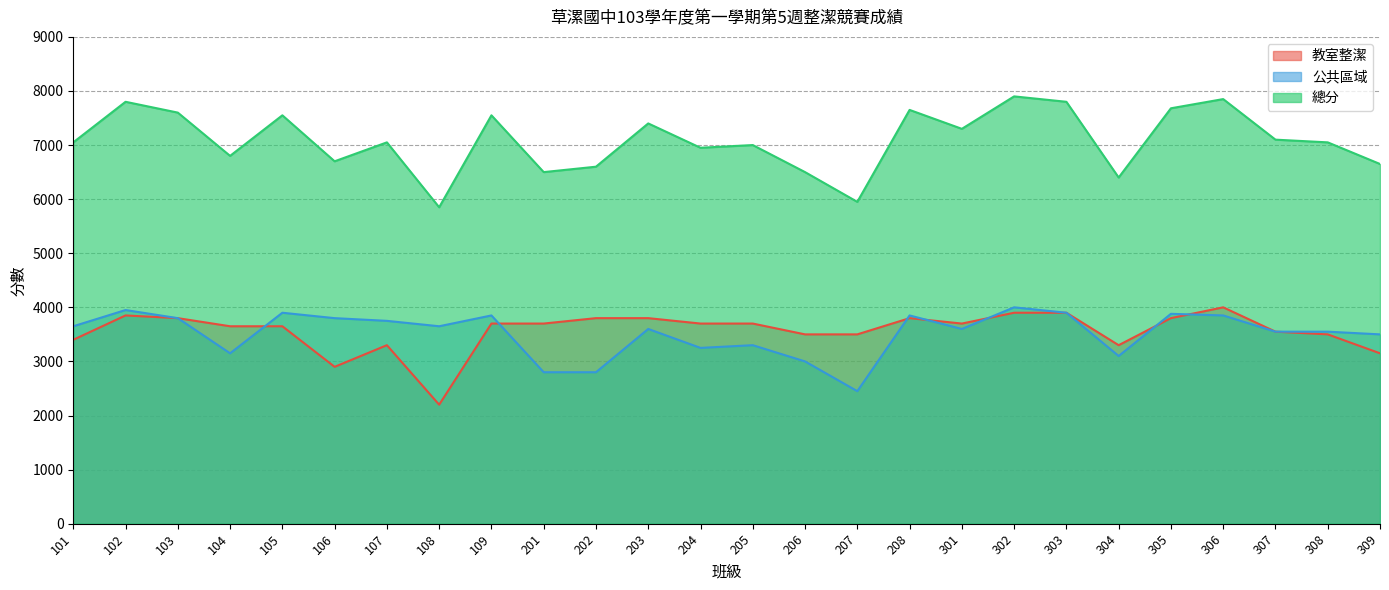

What is the total value across all series at 207?

11900